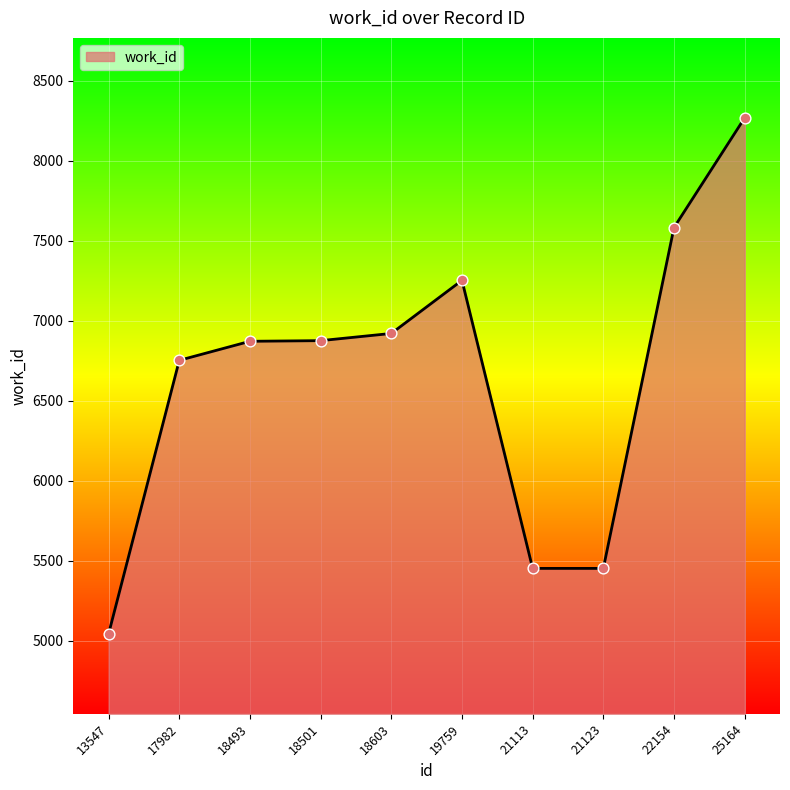

Approximately how many times larger is the value at 19759 compared to 25164?

0.9